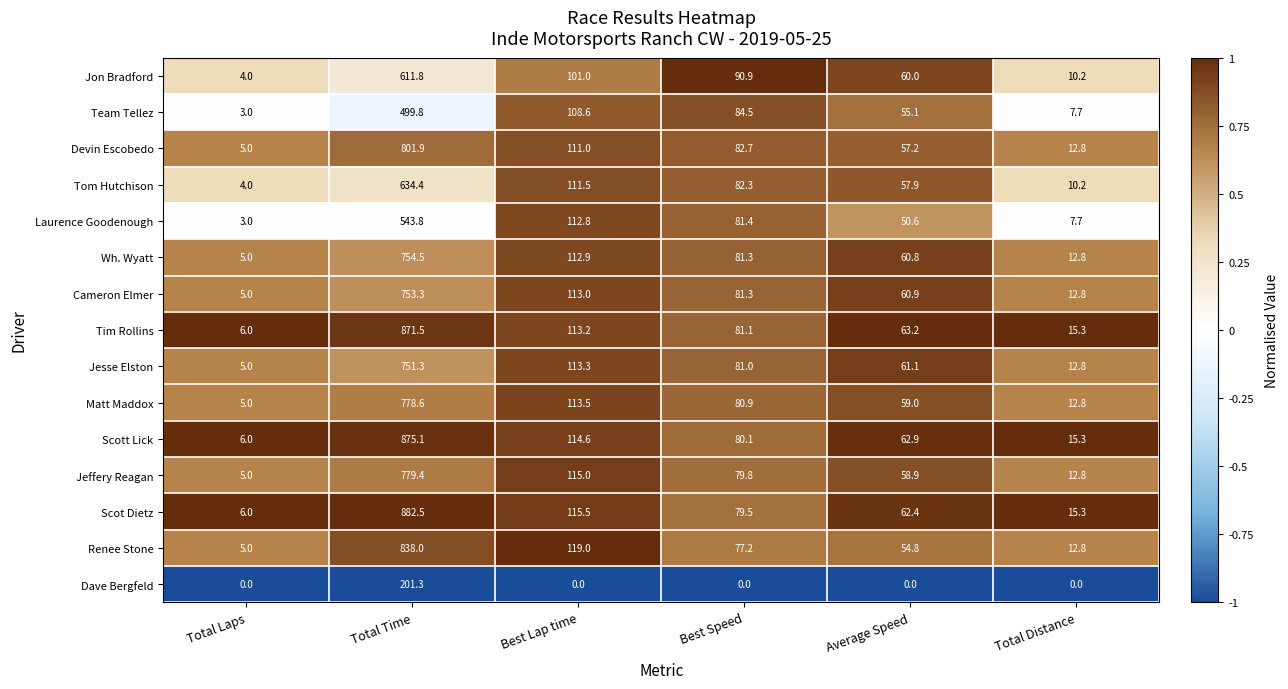

Which series has the widest spread of values?

Scot Dietz